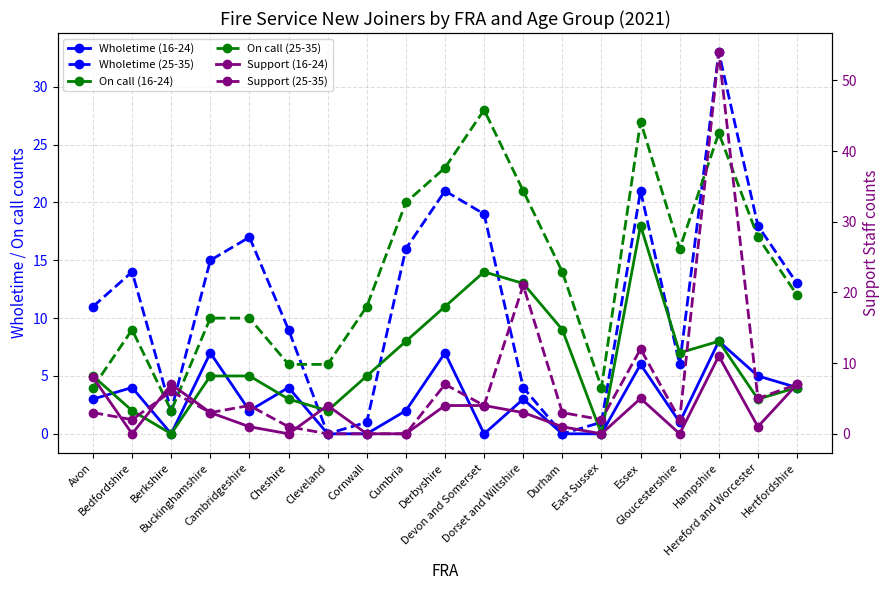

Reading left to right, list all the values displayed in this chart.

Wholetime (16-24): Avon=3	Bedfordshire=4	Berkshire=0	Buckinghamshire=7	Cambridgeshire=2	Cheshire=4	Cleveland=0	Cornwall=0	Cumbria=2	Derbyshire=7	Devon and Somerset=0	Dorset and Wiltshire=3	Durham=0	East Sussex=0	Essex=6	Gloucestershire=1	Hampshire=8	Hereford and Worcester=5	Hertfordshire=4
Wholetime (25-35): Avon=11	Bedfordshire=14	Berkshire=2	Buckinghamshire=15	Cambridgeshire=17	Cheshire=9	Cleveland=0	Cornwall=1	Cumbria=16	Derbyshire=21	Devon and Somerset=19	Dorset and Wiltshire=4	Durham=0	East Sussex=1	Essex=21	Gloucestershire=6	Hampshire=33	Hereford and Worcester=18	Hertfordshire=13
On call (16-24): Avon=5	Bedfordshire=2	Berkshire=0	Buckinghamshire=5	Cambridgeshire=5	Cheshire=3	Cleveland=2	Cornwall=5	Cumbria=8	Derbyshire=11	Devon and Somerset=14	Dorset and Wiltshire=13	Durham=9	East Sussex=0	Essex=18	Gloucestershire=7	Hampshire=8	Hereford and Worcester=3	Hertfordshire=4
On call (25-35): Avon=4	Bedfordshire=9	Berkshire=2	Buckinghamshire=10	Cambridgeshire=10	Cheshire=6	Cleveland=6	Cornwall=11	Cumbria=20	Derbyshire=23	Devon and Somerset=28	Dorset and Wiltshire=21	Durham=14	East Sussex=4	Essex=27	Gloucestershire=16	Hampshire=26	Hereford and Worcester=17	Hertfordshire=12
Support (16-24): Avon=8	Bedfordshire=0	Berkshire=7	Buckinghamshire=3	Cambridgeshire=1	Cheshire=0	Cleveland=4	Cornwall=0	Cumbria=0	Derbyshire=4	Devon and Somerset=4	Dorset and Wiltshire=3	Durham=1	East Sussex=0	Essex=5	Gloucestershire=0	Hampshire=11	Hereford and Worcester=1	Hertfordshire=7
Support (25-35): Avon=3	Bedfordshire=2	Berkshire=6	Buckinghamshire=3	Cambridgeshire=4	Cheshire=1	Cleveland=0	Cornwall=0	Cumbria=0	Derbyshire=7	Devon and Somerset=4	Dorset and Wiltshire=21	Durham=3	East Sussex=2	Essex=12	Gloucestershire=2	Hampshire=54	Hereford and Worcester=5	Hertfordshire=7